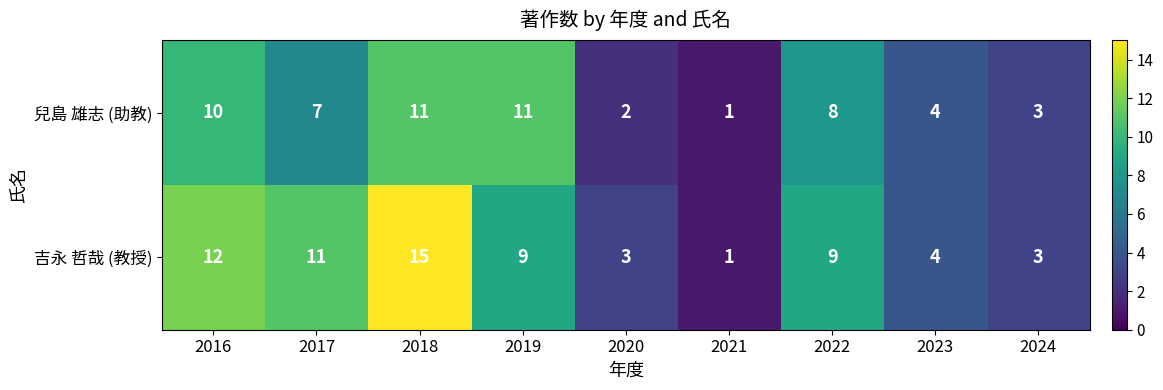

Which category has the highest value across all series?

2018